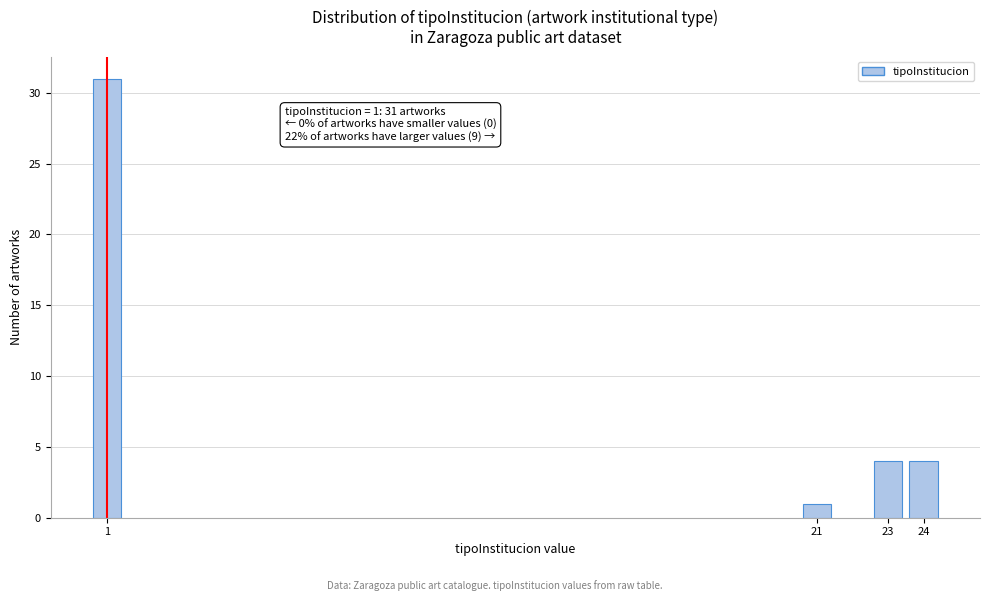

Reading left to right, extract all data points from this chart.

1=31	21=1	23=4	24=4